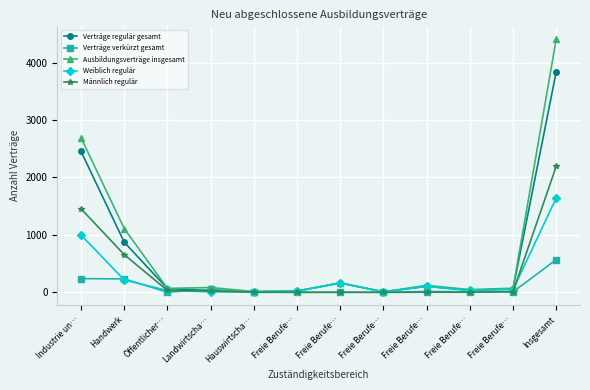

What are all the series names shown in the legend?

Verträge regulär gesamt, Verträge verkürzt gesamt, Ausbildungsverträge insgesamt, Weiblich regulär, Männlich regulär